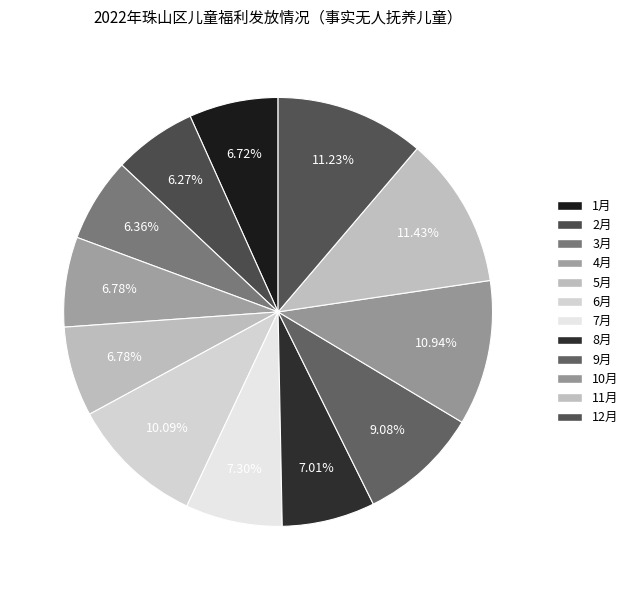

Is there any slice that represents more than half of the pie?

No